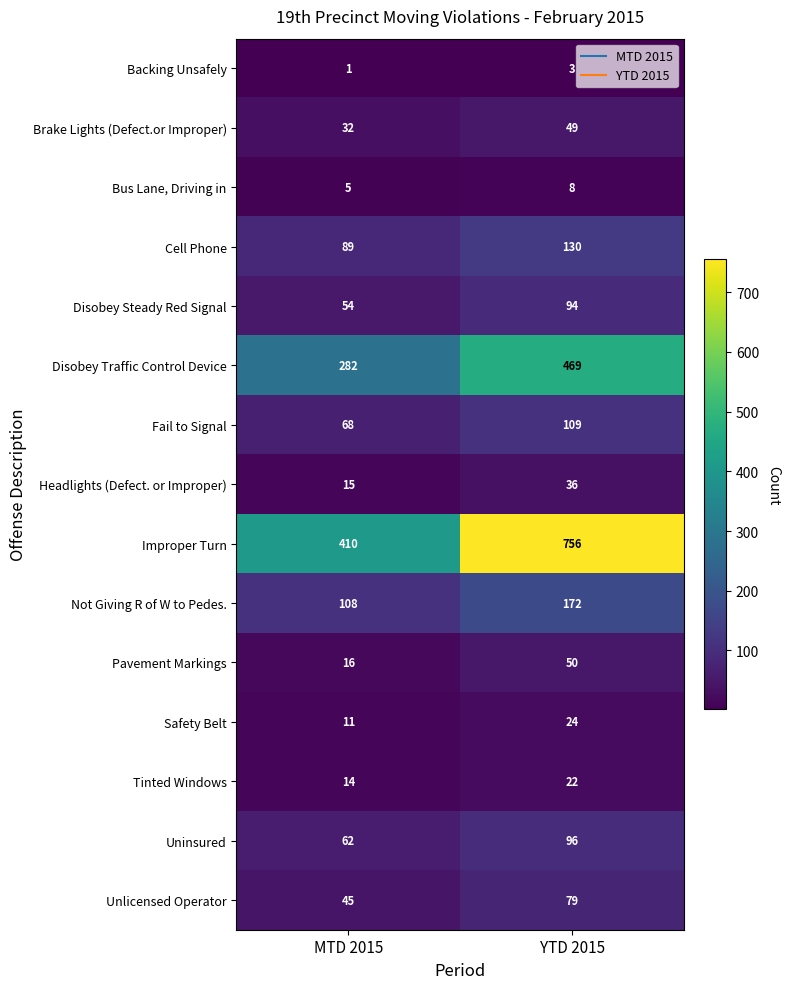

What is the maximum value shown in the chart?

756